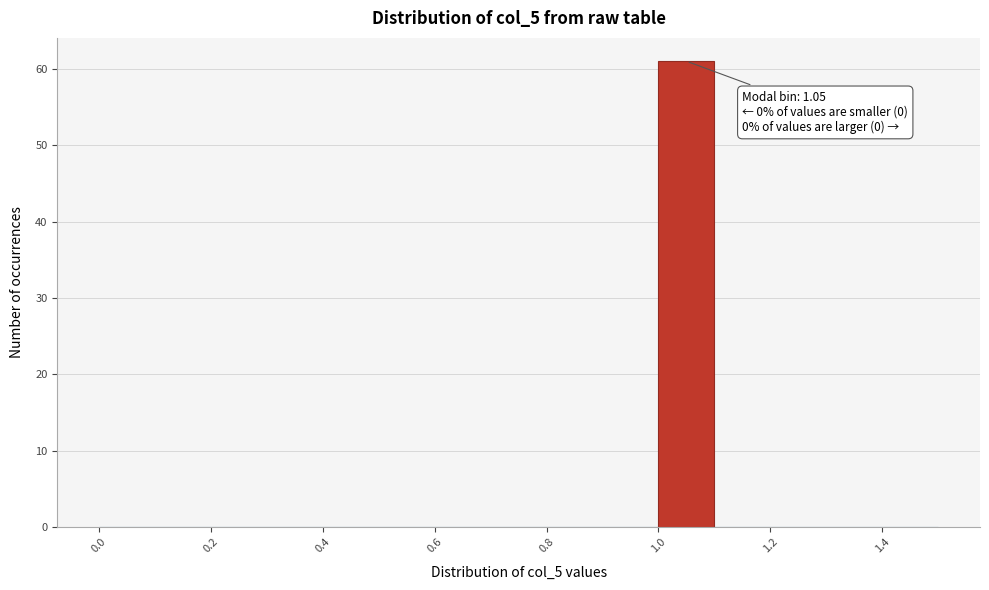

Which range on the x-axis has the tallest bar?

1.0 to 1.1